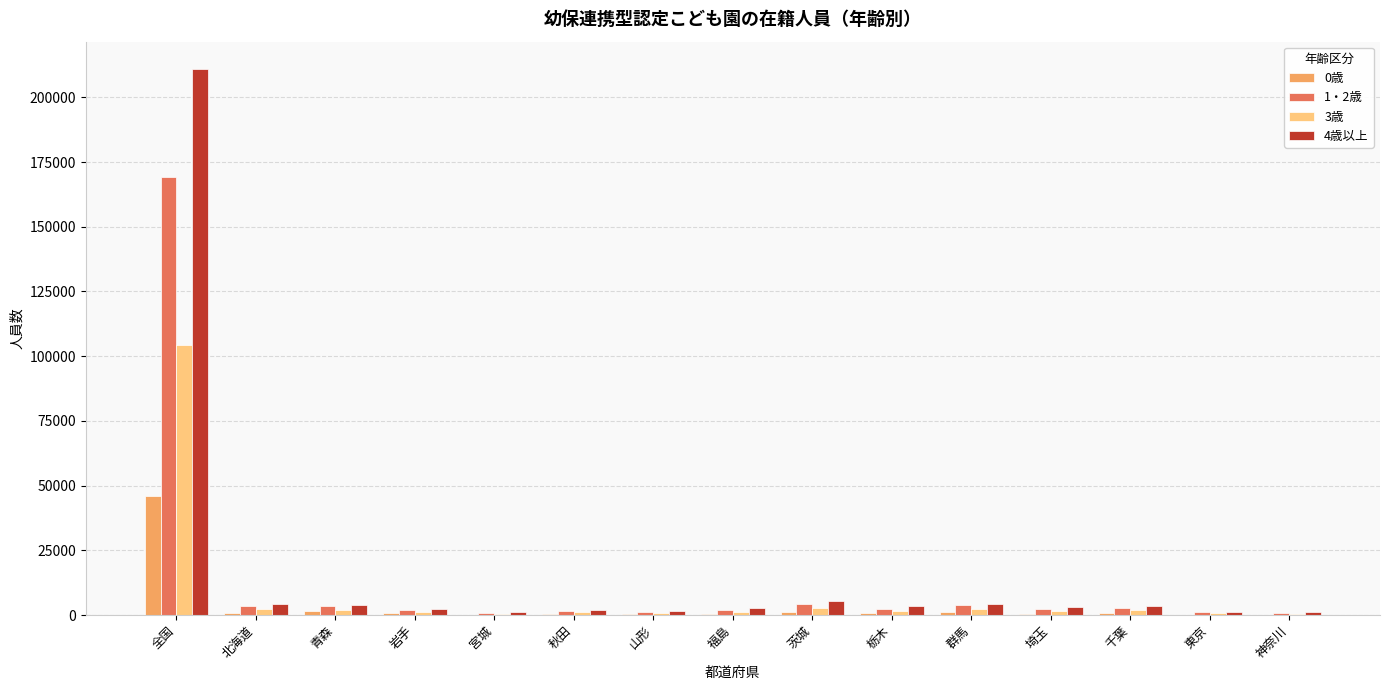

At which category is the sum across all series the highest?

全国